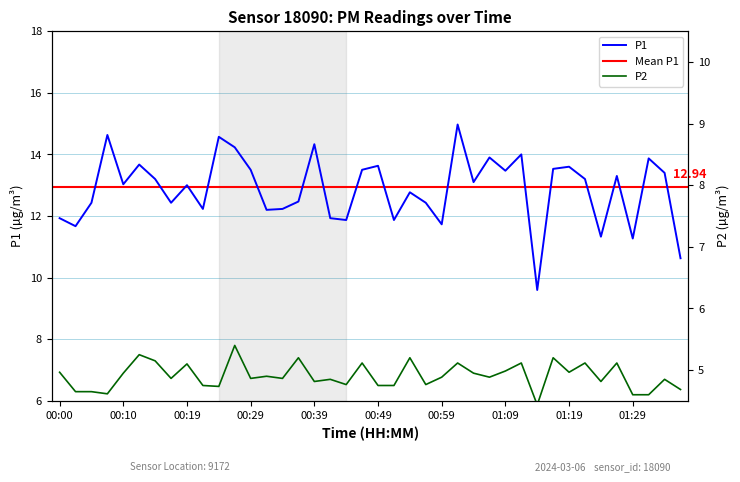

What is the average value of the P1 series?

12.9